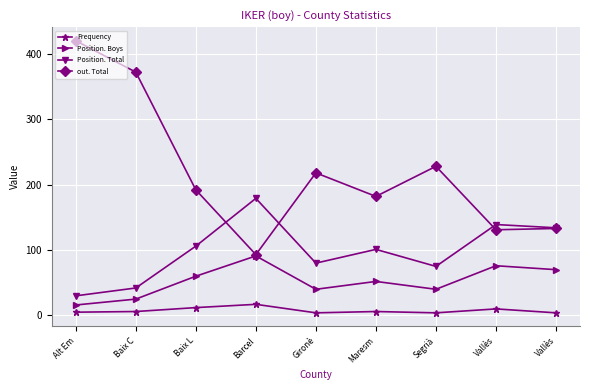

True or false: out. Total and Position. Boys intersect in this chart.

False